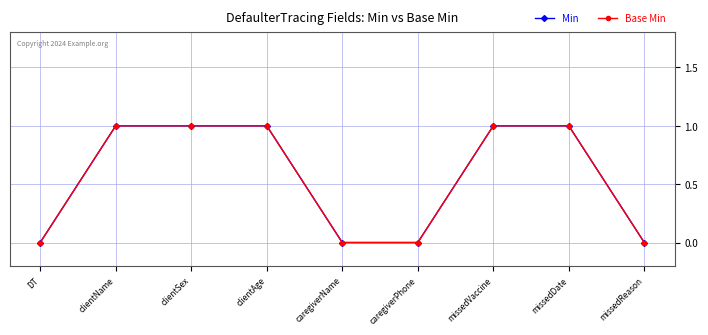

True or false: Min has a value of 0 at missedReason.

True